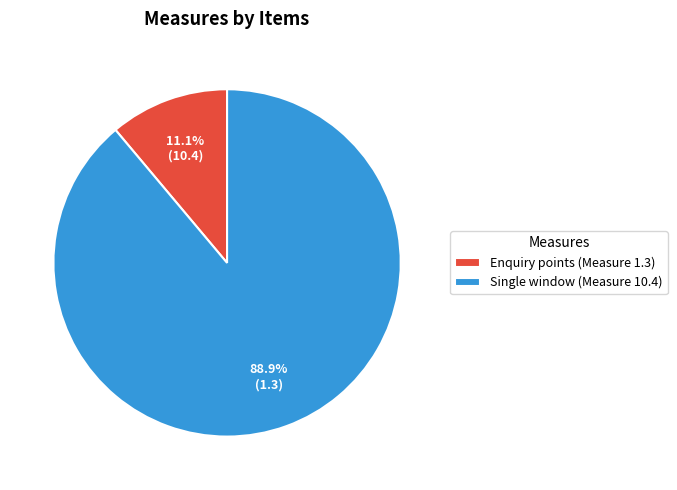

Do Enquiry points (Measure 1.3) and Single window (Measure 10.4) together represent more than half of the pie?

Yes